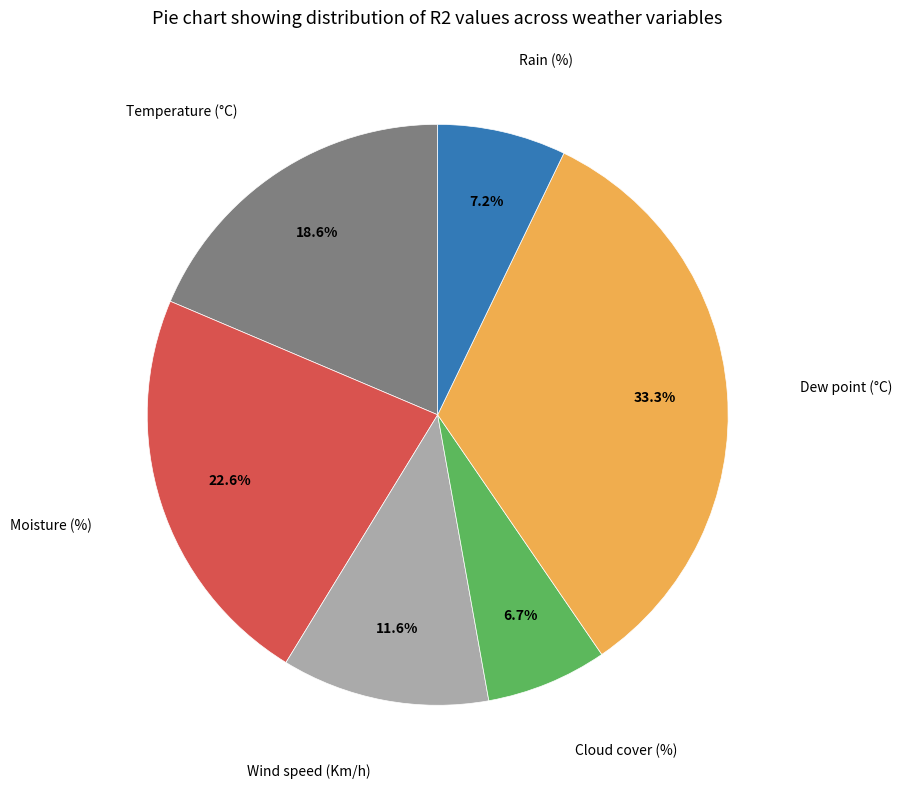

Is there a majority slice in this chart?

No